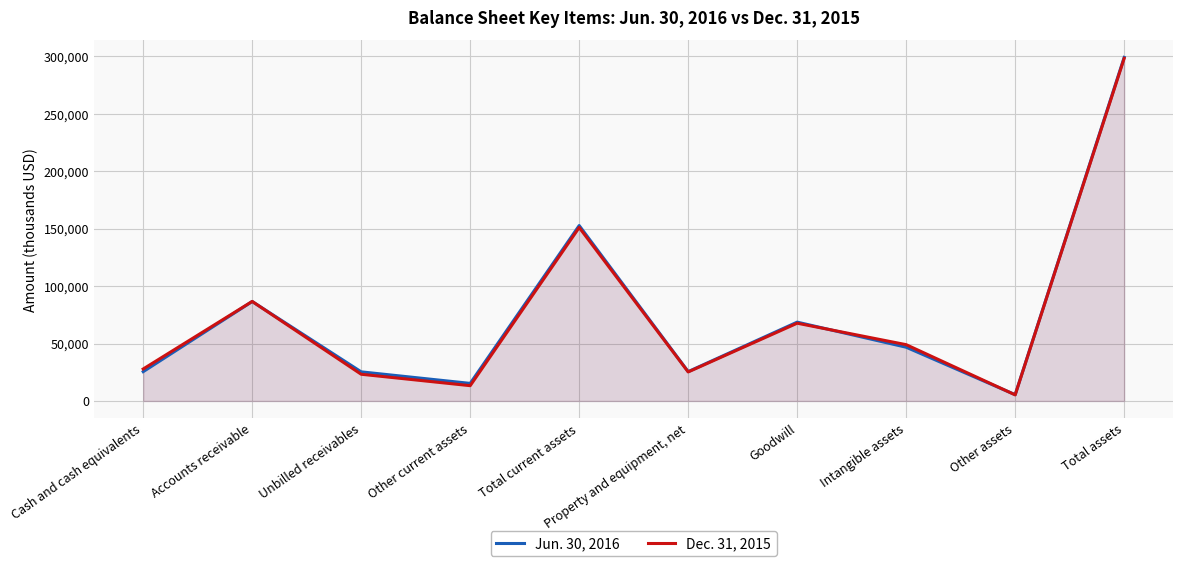

How many categories are shown in the chart?

10